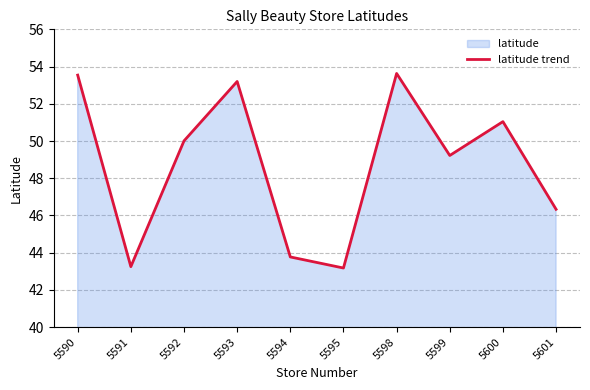

How many interior local peaks (higher than both neighbors) does the data have?

3